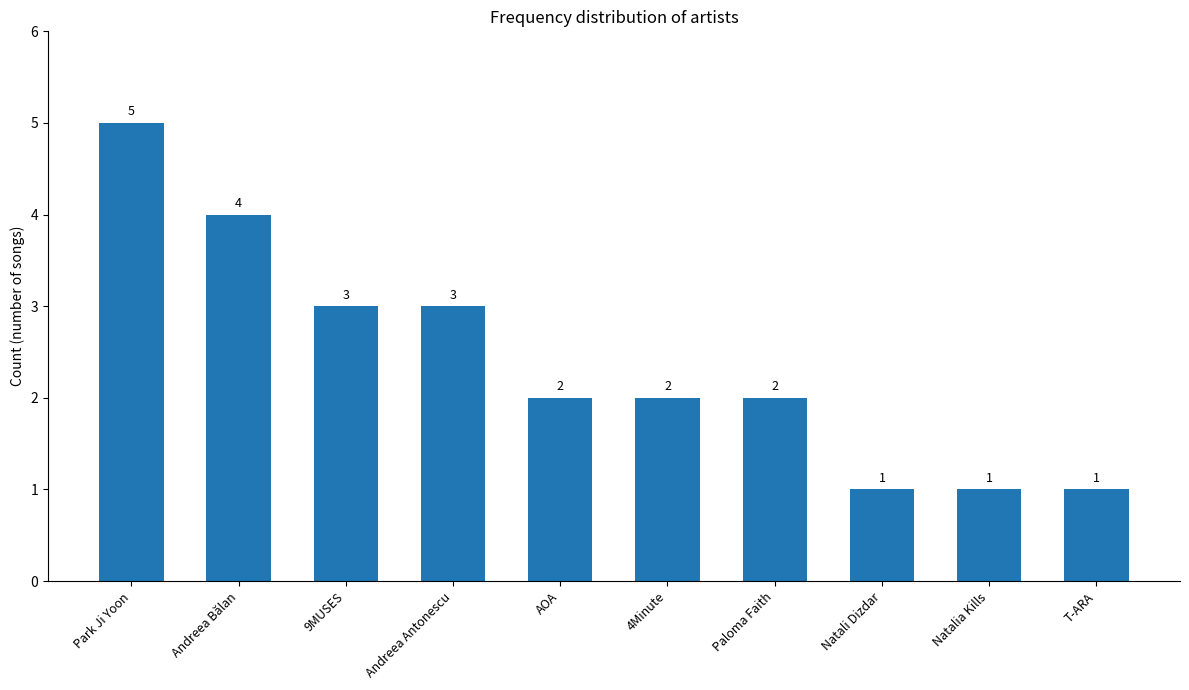

The value at AOA is 1. True or false?

False